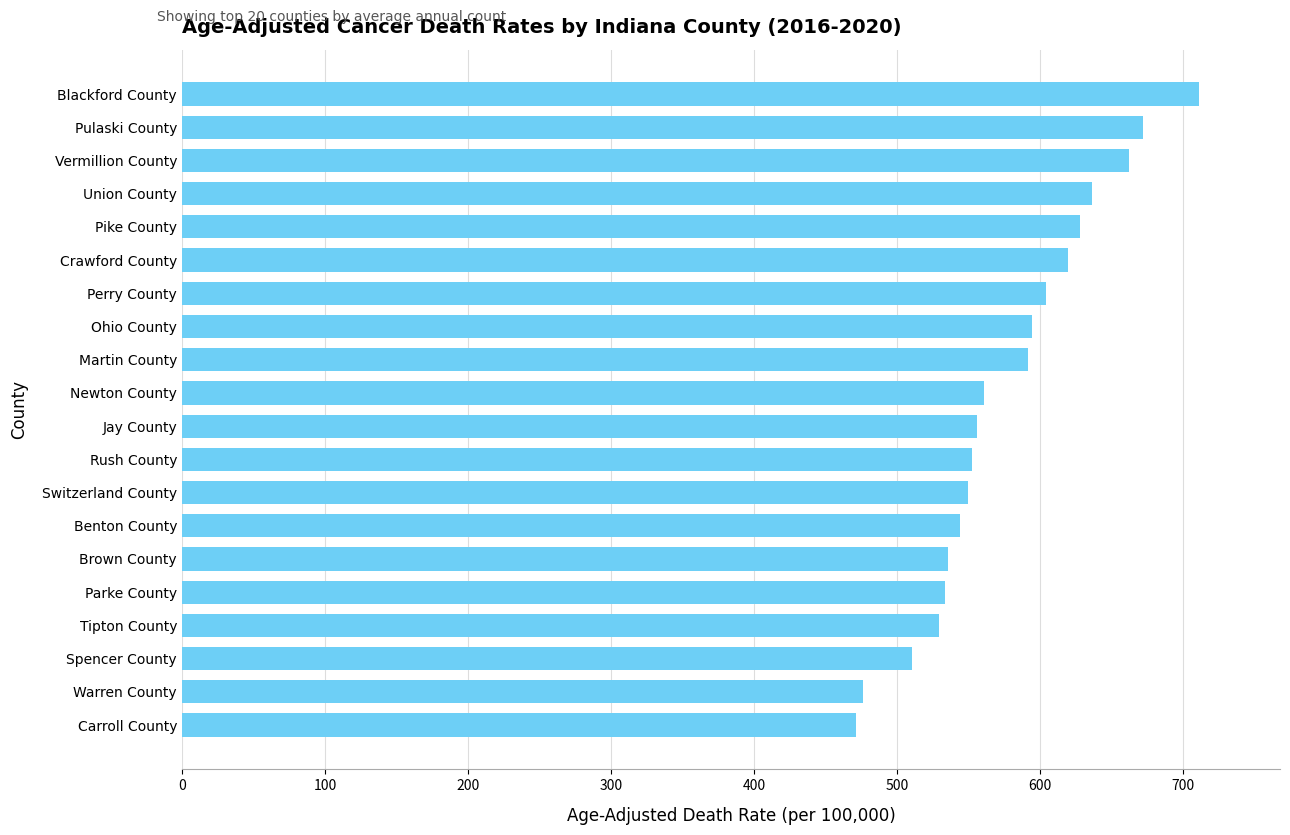

Are the bars grouped side by side (vs. stacked)?

No